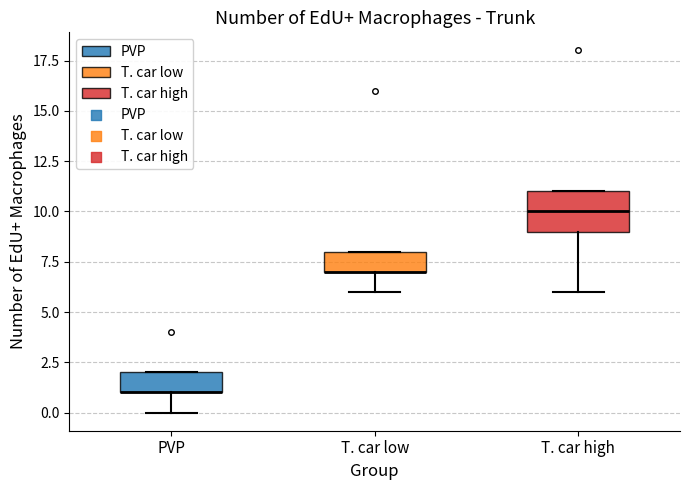

Where is the lower edge of the box for T. car high on the y-axis? The values are not printed on the chart, so give them approximately, as read against the axis.

9